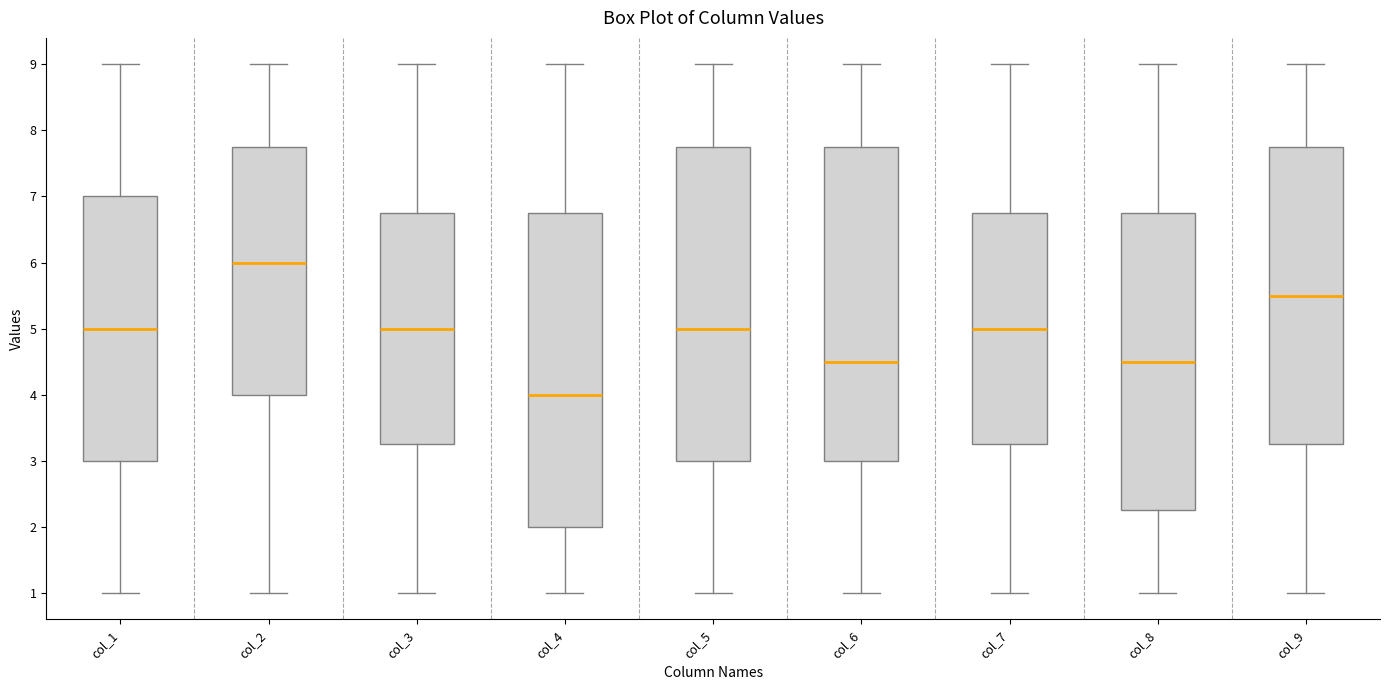

Reading left to right, read every box against the y-axis: the position of its median line, the range the box covers, and the ends of its whiskers. The values are not printed on the chart, so give them approximately, as read against the axis.

col_1: median 5.0, box 3.0 to 7.0, whiskers 1.0 to 9.0
col_2: median 6.0, box 4.0 to 7.8, whiskers 1.0 to 9.0
col_3: median 5.0, box 3.3 to 6.8, whiskers 1.0 to 9.0
col_4: median 4.0, box 2.0 to 6.8, whiskers 1.0 to 9.0
col_5: median 5.0, box 3.0 to 7.8, whiskers 1.0 to 9.0
col_6: median 4.5, box 3.0 to 7.8, whiskers 1.0 to 9.0
col_7: median 5.0, box 3.3 to 6.8, whiskers 1.0 to 9.0
col_8: median 4.5, box 2.3 to 6.8, whiskers 1.0 to 9.0
col_9: median 5.5, box 3.3 to 7.8, whiskers 1.0 to 9.0